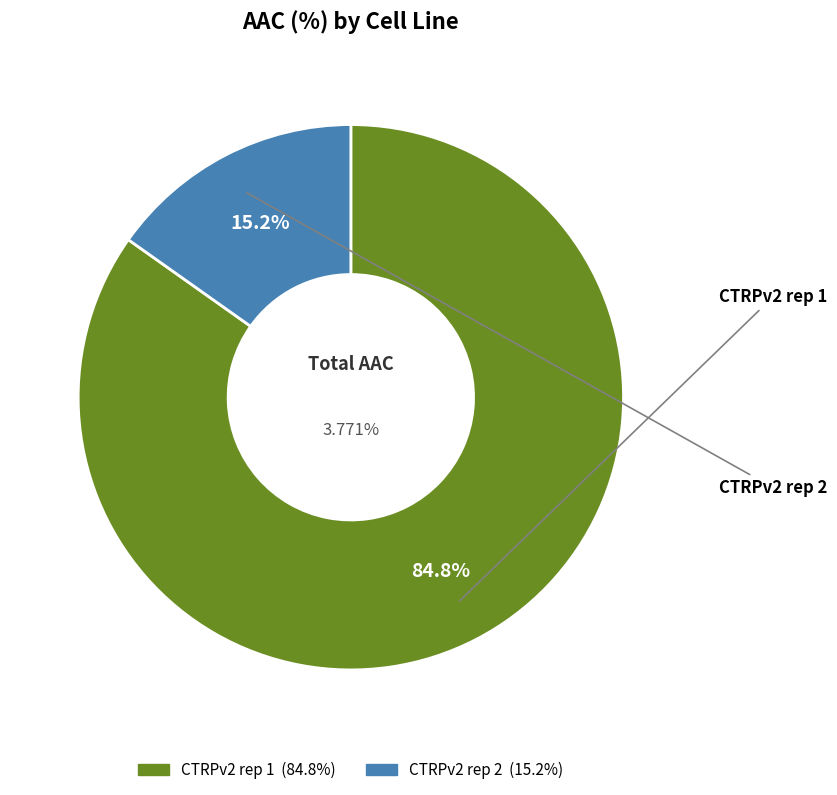

What percentage is the CTRPv2 rep 2 slice, to the nearest percent?

15%